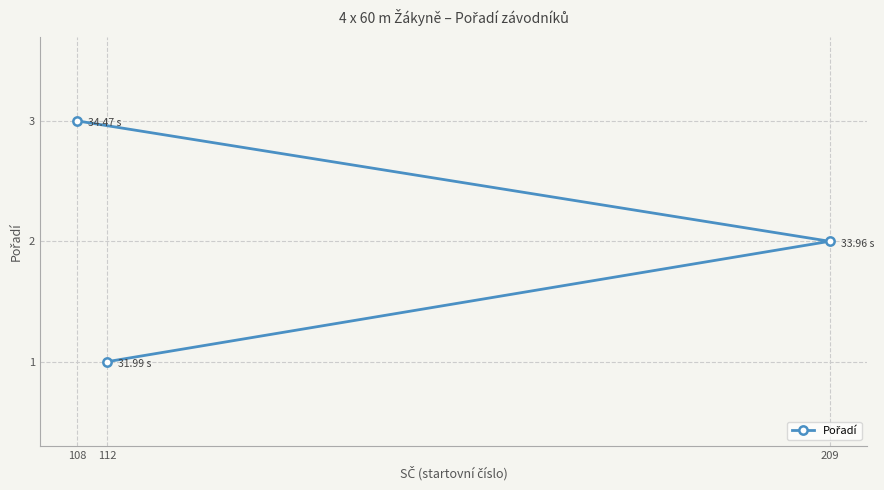

What is the change in value from 112 to 209?

+1